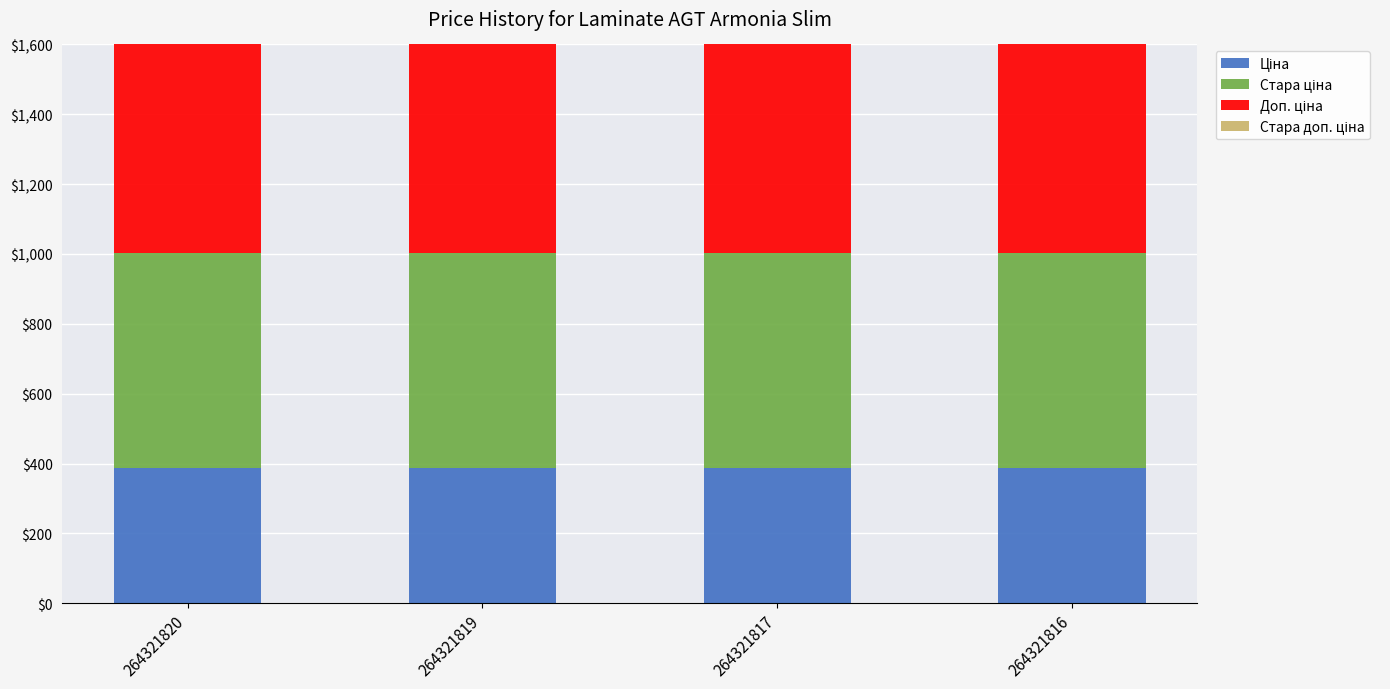

True or false: Доп. ціна has a value of 254.9 at 264321817.

False